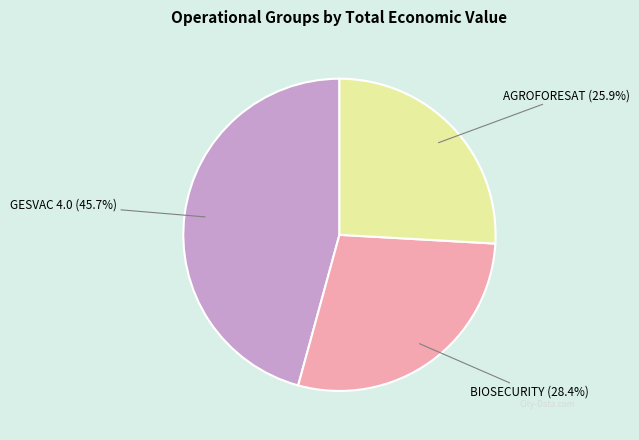

How many slices are in this pie chart?

3